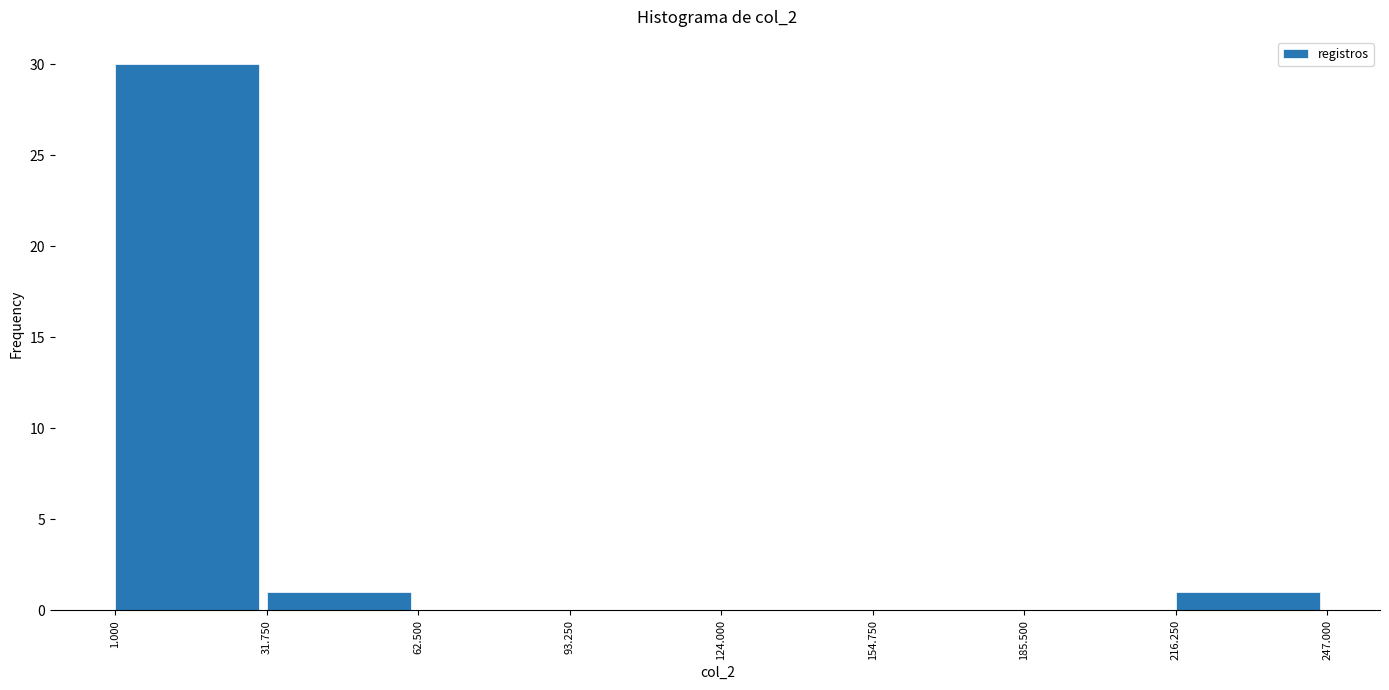

Reading left to right, transcribe this chart: for each bar, give the range it covers on the x-axis and its height. The values are not printed on the chart, so give them approximately, as read against the axis.

1.000 to 31.750: 30
31.750 to 62.500: 1
62.500 to 93.250: 0
93.250 to 124.000: 0
124.000 to 154.750: 0
154.750 to 185.500: 0
185.500 to 216.250: 0
216.250 to 247.000: 1